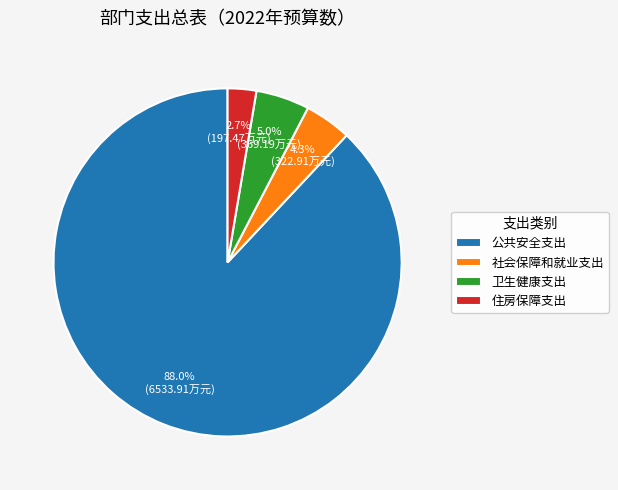

Which has a higher value, 公共安全支出 or 住房保障支出?

公共安全支出